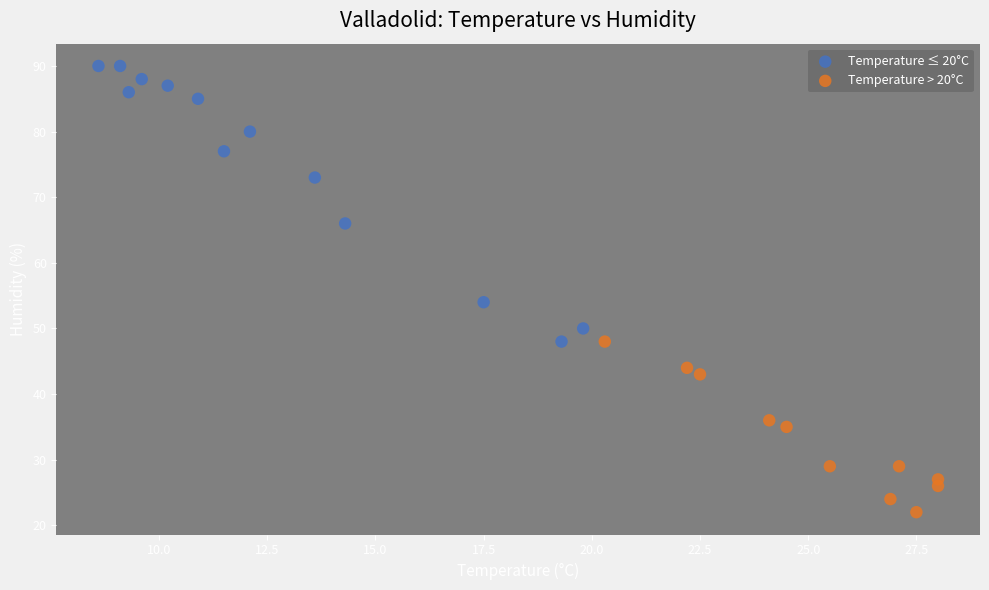

Which series contains the lowest Y value?

Temperature > 20°C